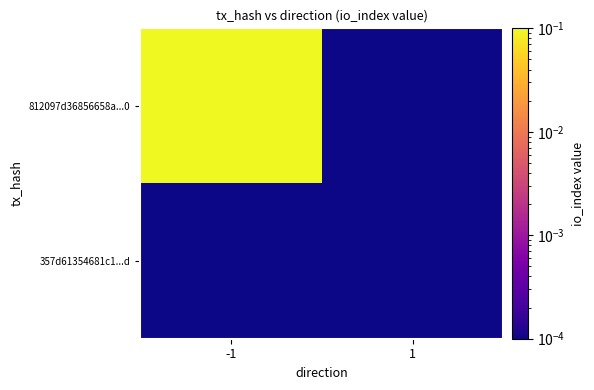

Reading left to right, transcribe all the data shown in this chart.

812097d36856658a...0: -1=1.0	1=0.0
357d61354681c1...d: -1=0.0	1=0.0